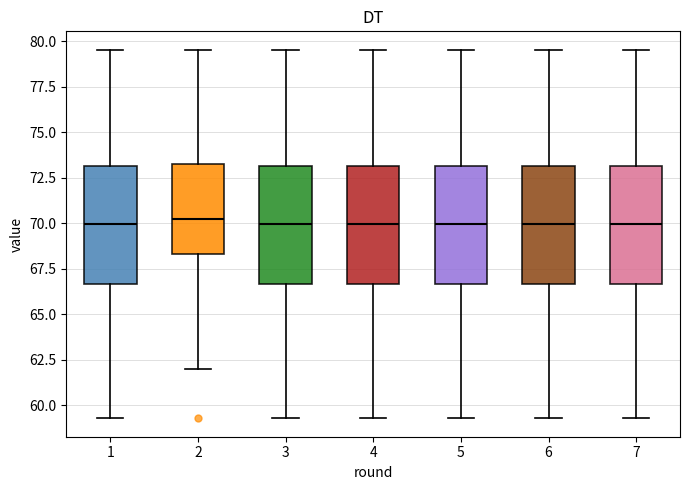

Where does the median line of the box at x = 4 sit on the y-axis? The values are not printed on the chart, so give them approximately, as read against the axis.

70.0